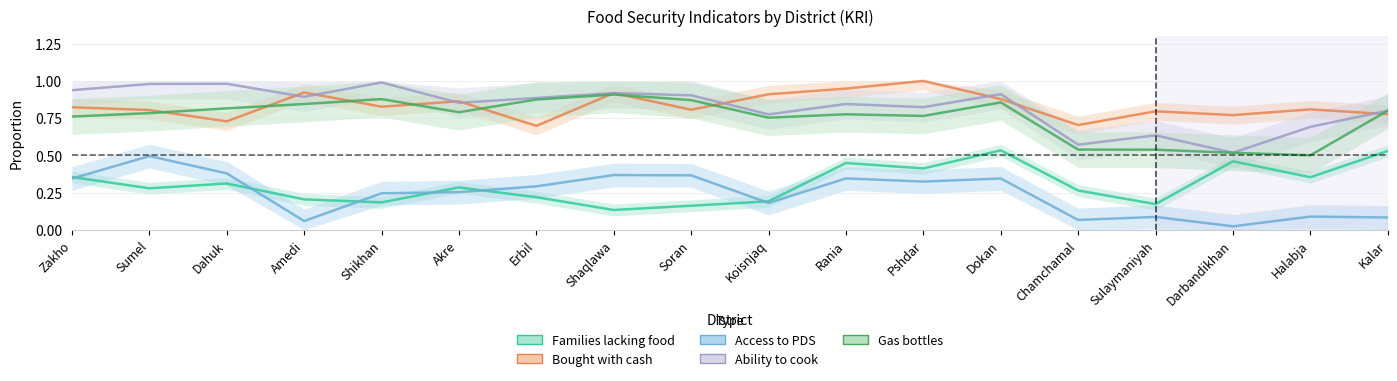

What are all the series names shown in the legend?

Families lacking food, Bought with cash, Access to PDS, Ability to cook, Gas bottles